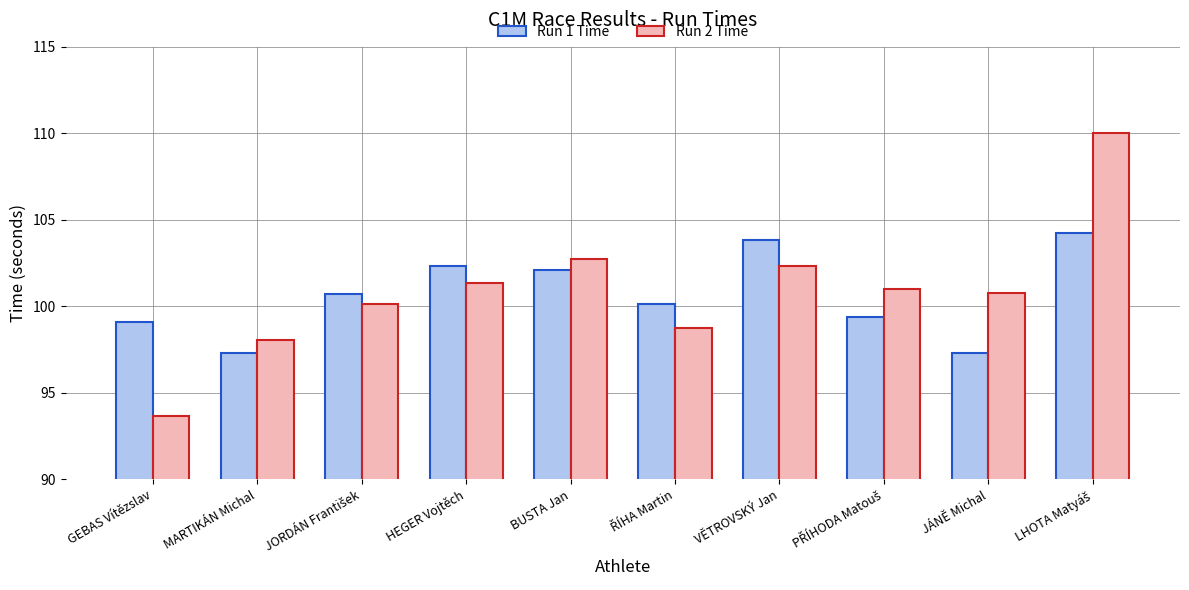

Is it true that Run 2 Time equals 93.7 at GEBAS Vítězslav?

True